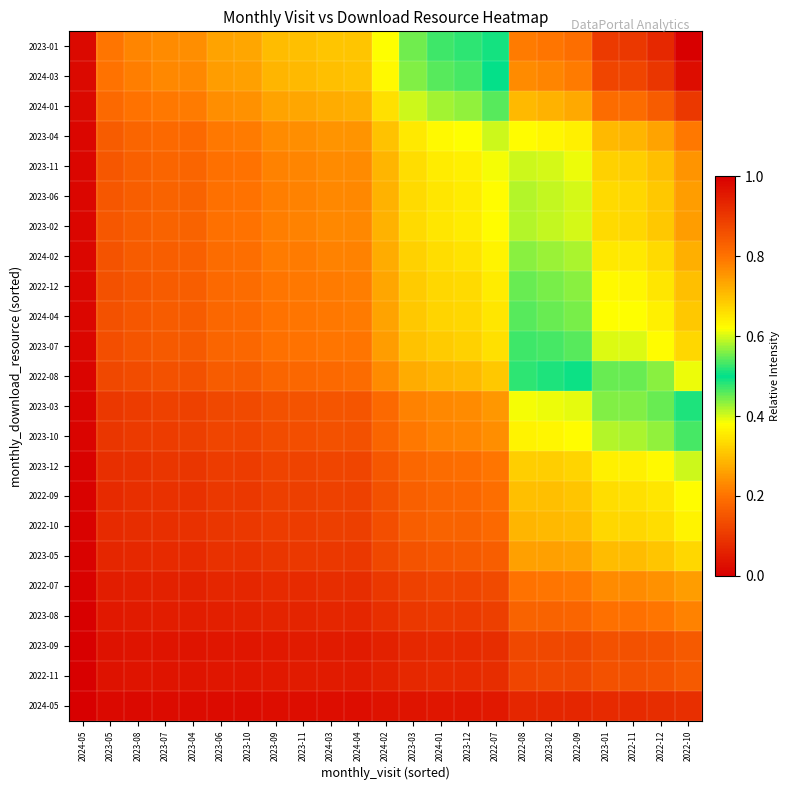

What is the difference between the highest and lowest values at 2022-10?

0.9